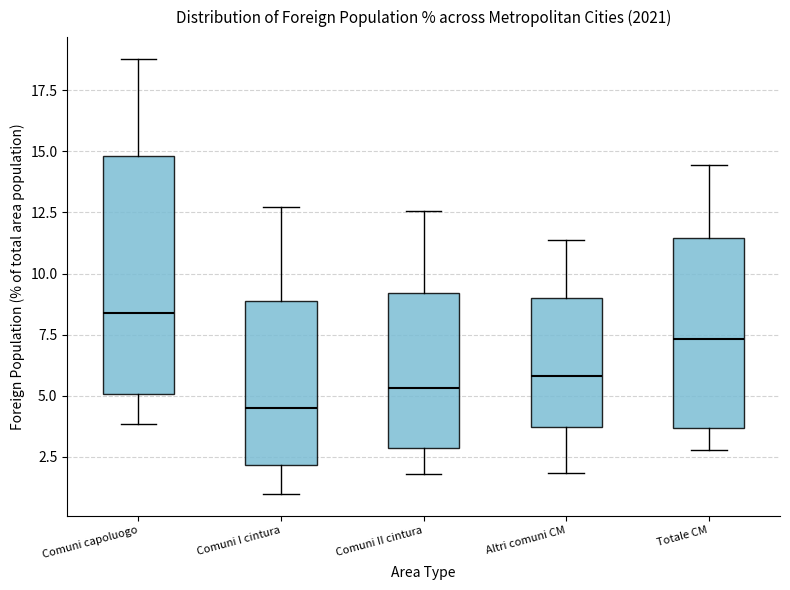

Reading left to right, read every box against the y-axis: the position of its median line, the range the box covers, and the ends of its whiskers. The values are not printed on the chart, so give them approximately, as read against the axis.

Comuni capoluogo: median 8.5, box 5.0 to 15.0, whiskers 4.0 to 19.0
Comuni I cintura: median 4.5, box 2.0 to 9.0, whiskers 1.0 to 12.5
Comuni II cintura: median 5.5, box 3.0 to 9.0, whiskers 2.0 to 12.5
Altri comuni CM: median 6.0, box 3.5 to 9.0, whiskers 2.0 to 11.5
Totale CM: median 7.5, box 3.5 to 11.5, whiskers 3.0 to 14.5